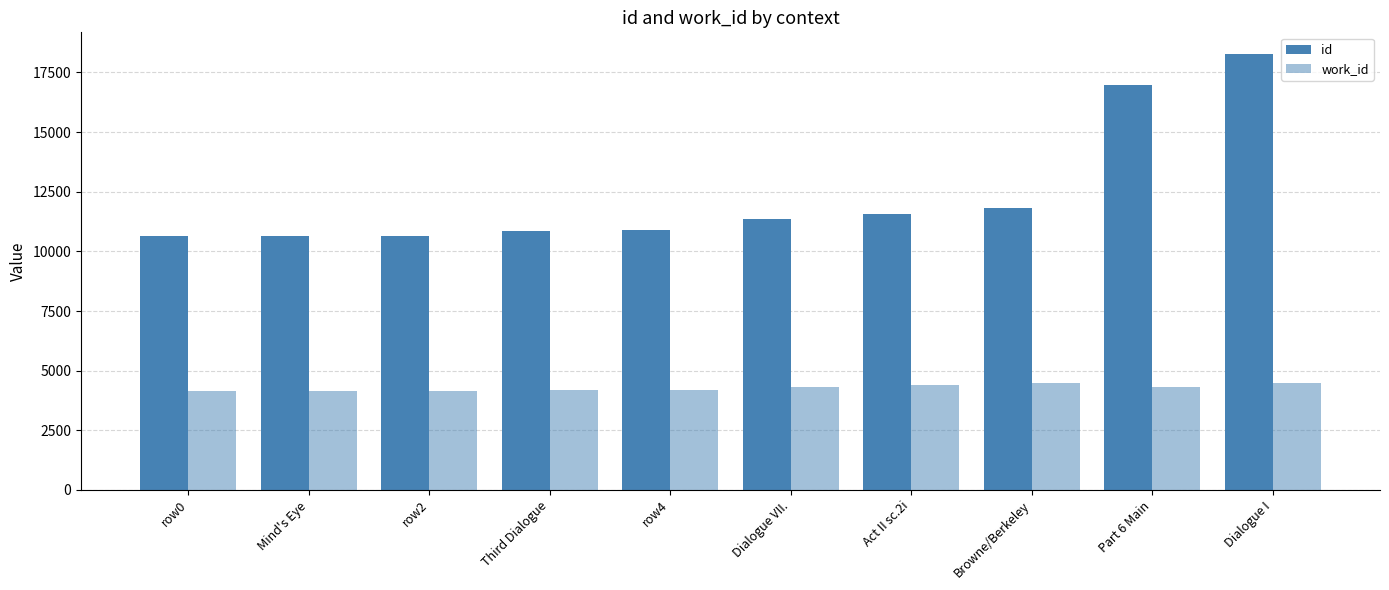

How many data points does each series have?

10